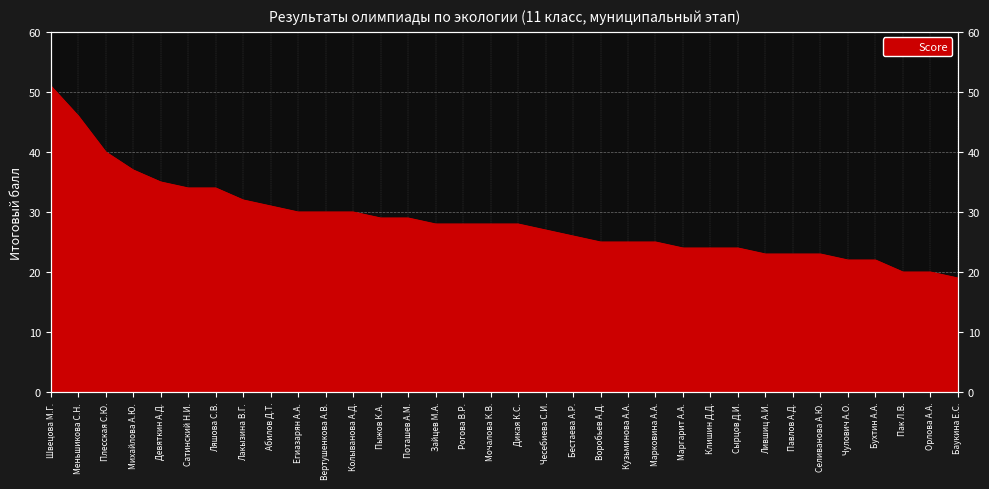

What position from the left is Абилов Д.Т.?

9